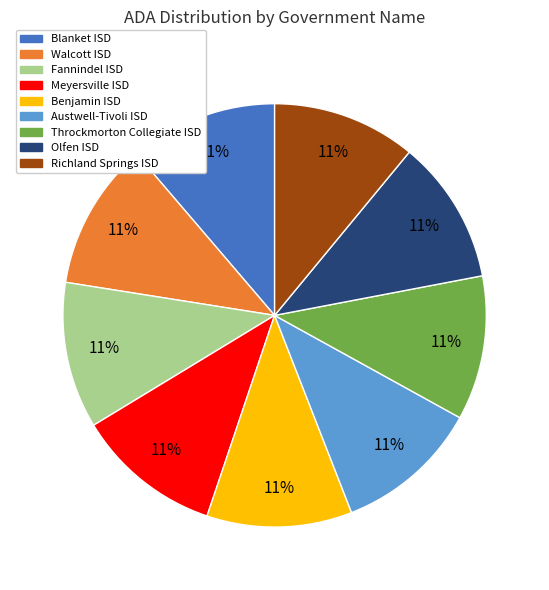

Is the sum of Throckmorton Collegiate ISD and Olfen ISD greater than half?

No